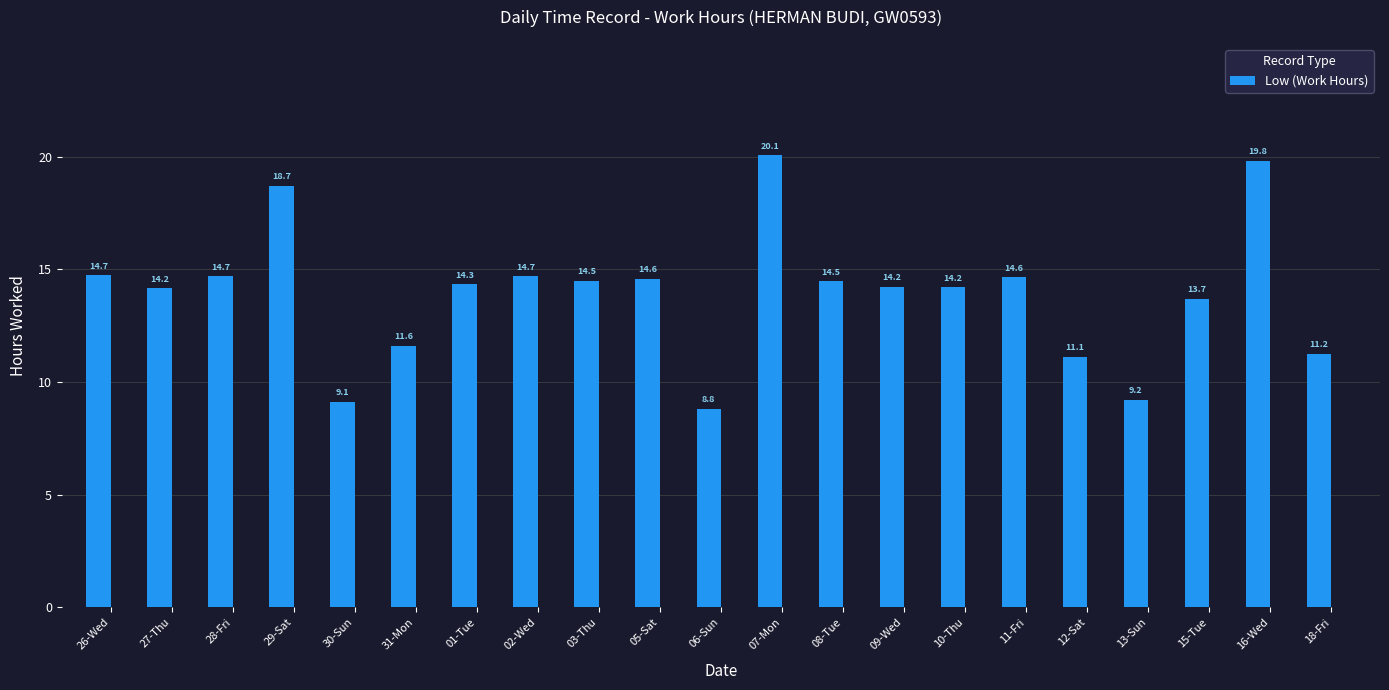

What is the label of the 20th bar from the left?

16-Wed